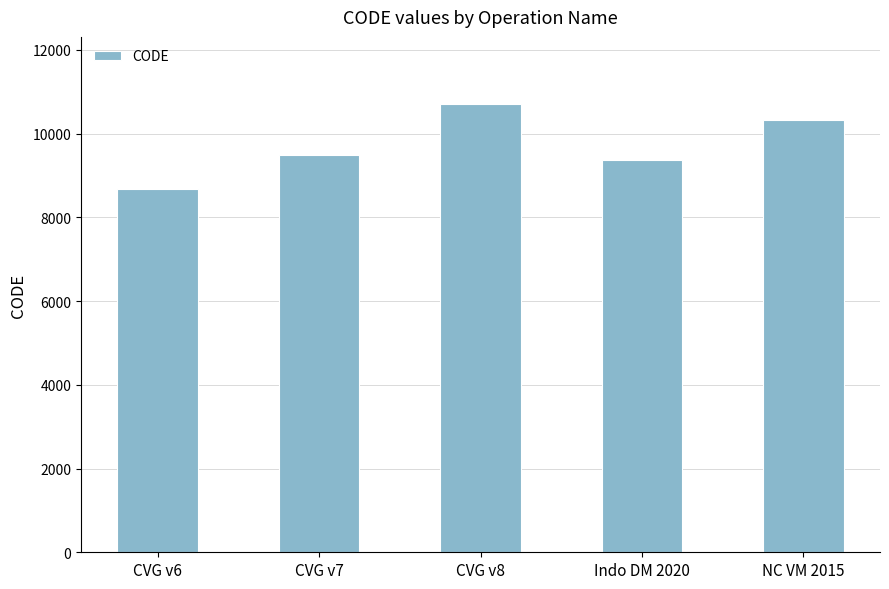

What is the change in value from CVG v8 to Indo DM 2020?

-1332